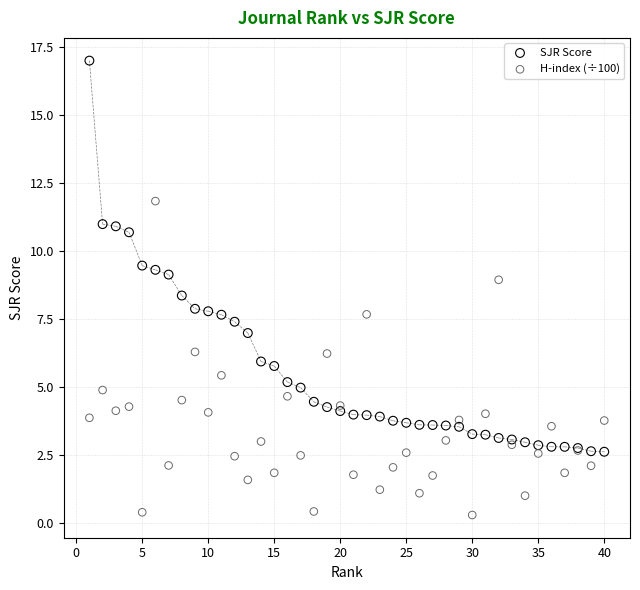

What is the X range (max minus min) for the scatter plot?

39.0